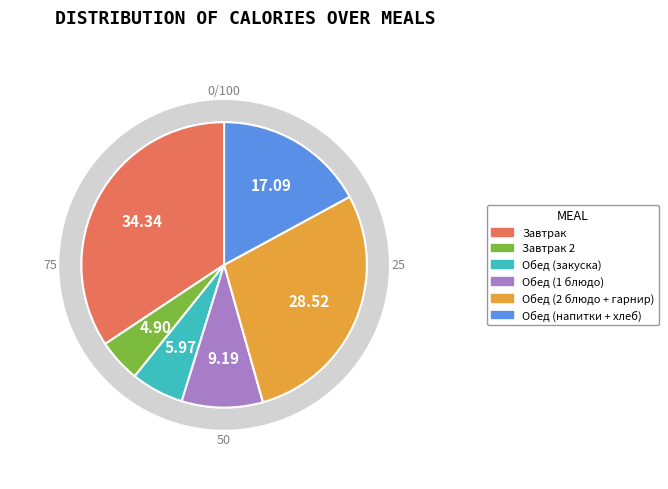

Is there any slice that represents more than half of the pie?

No